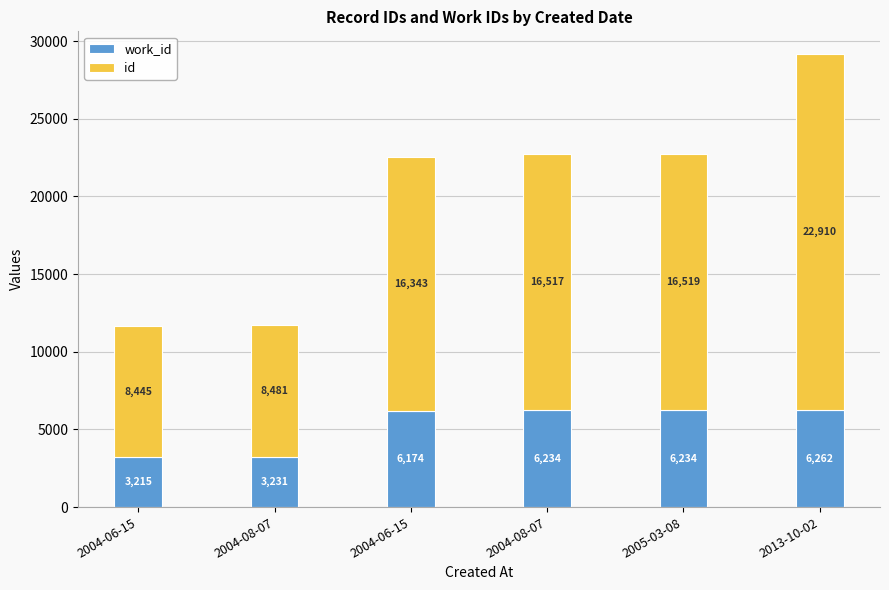

What is the difference between the work_id values at 2013-10-02 and 2004-08-07?

3031